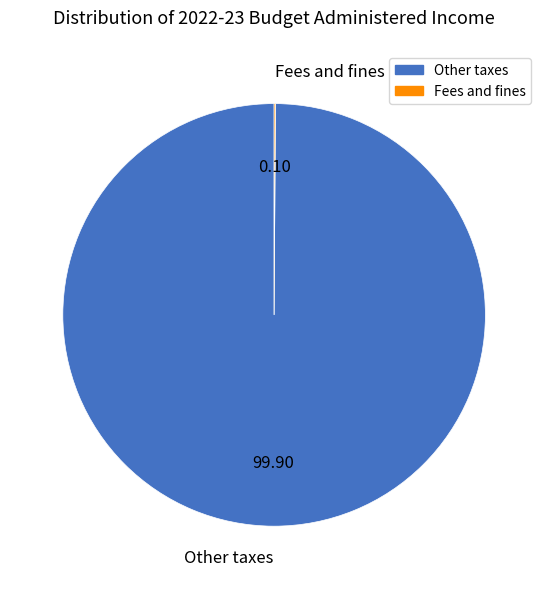

Which category has the biggest portion of the pie?

Other taxes